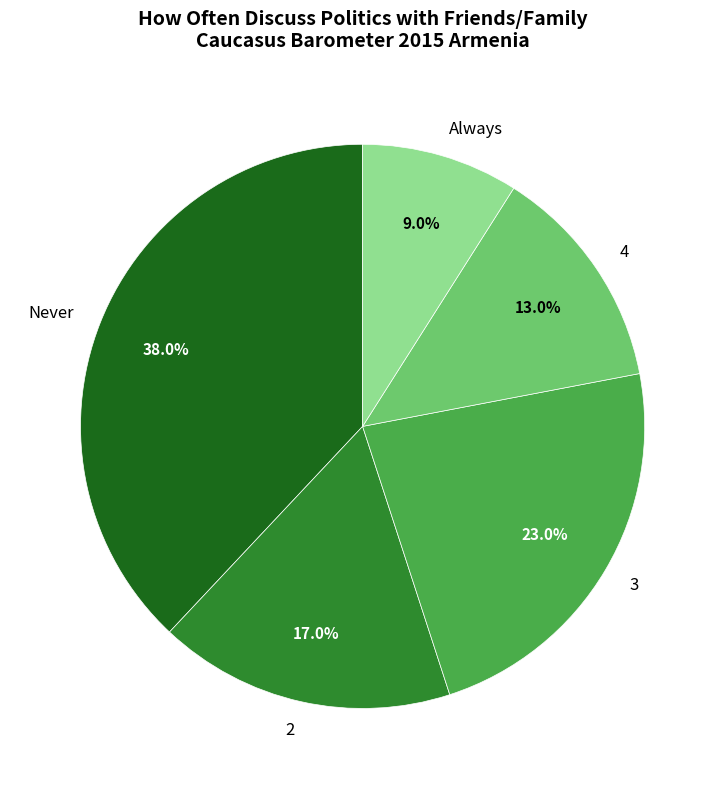

To the nearest percent, what is the difference between the Never and 4 slice percentages?

25%